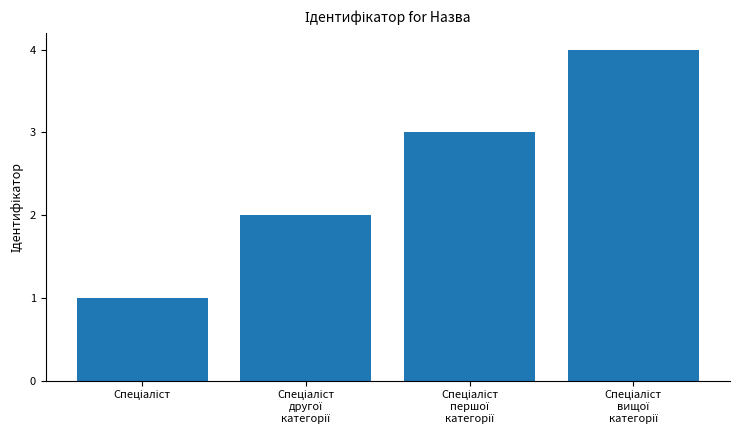

What is the difference between the second highest and second lowest values?

1